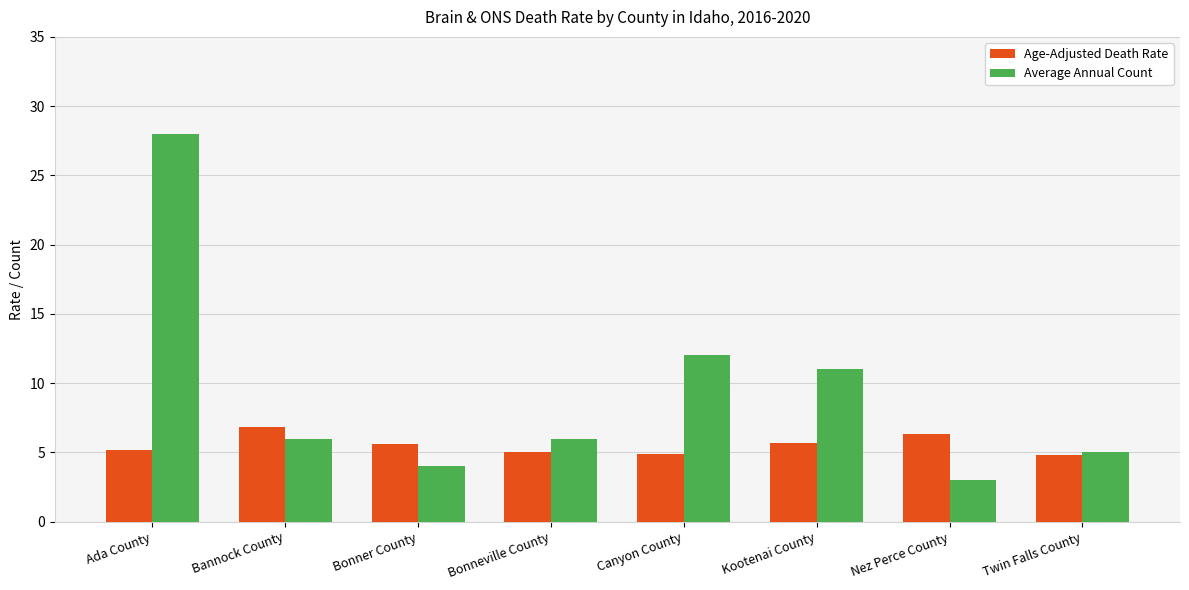

Rank the series by their maximum value, from highest to lowest.

Average Annual Count, Age-Adjusted Death Rate